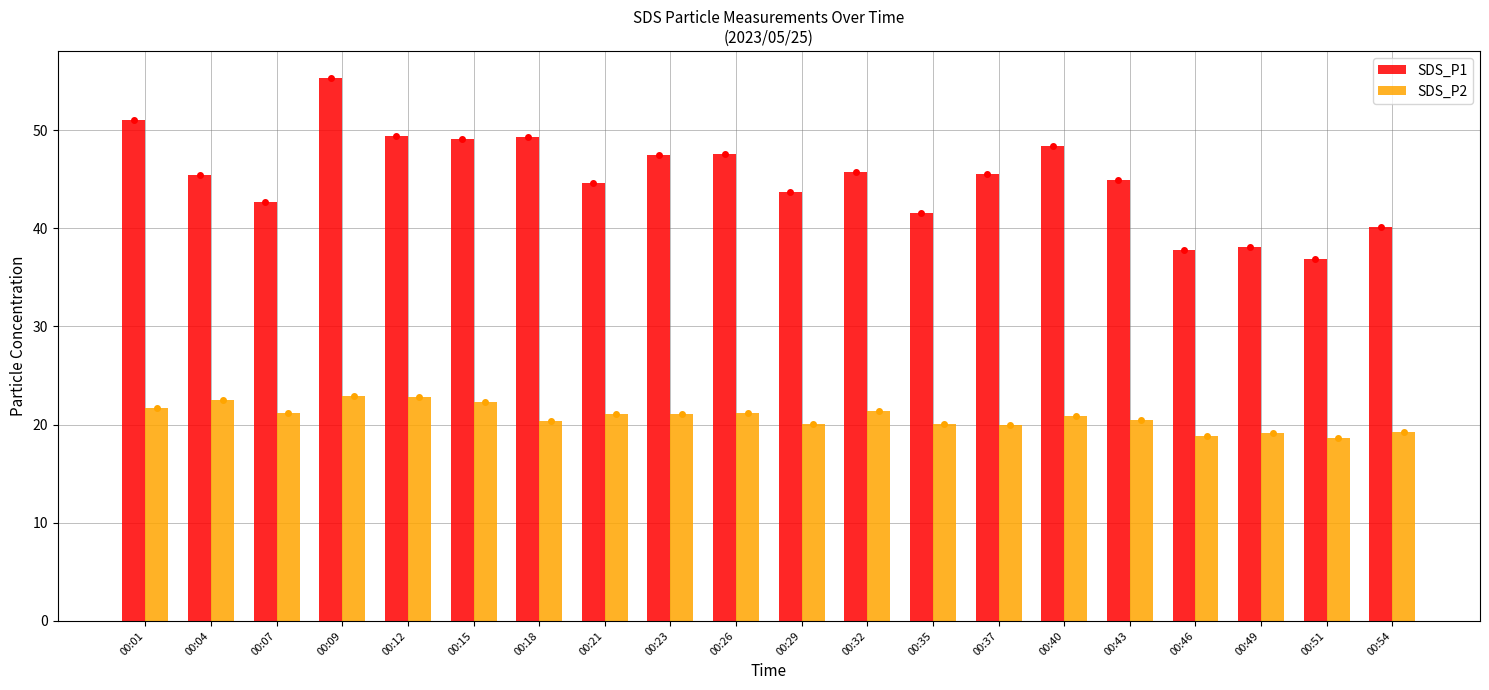

What is the value of the SDS_P2 bar at the 3rd from the left?

21.2